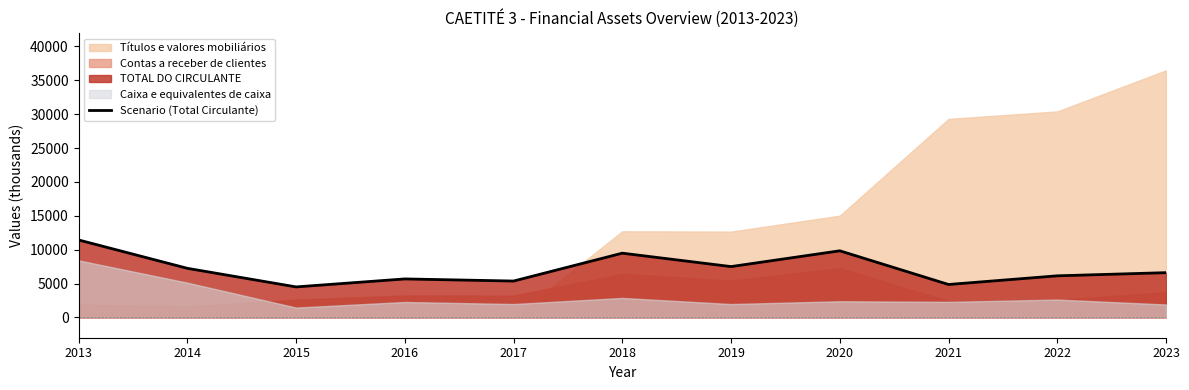

What is the sum of all values?

78628